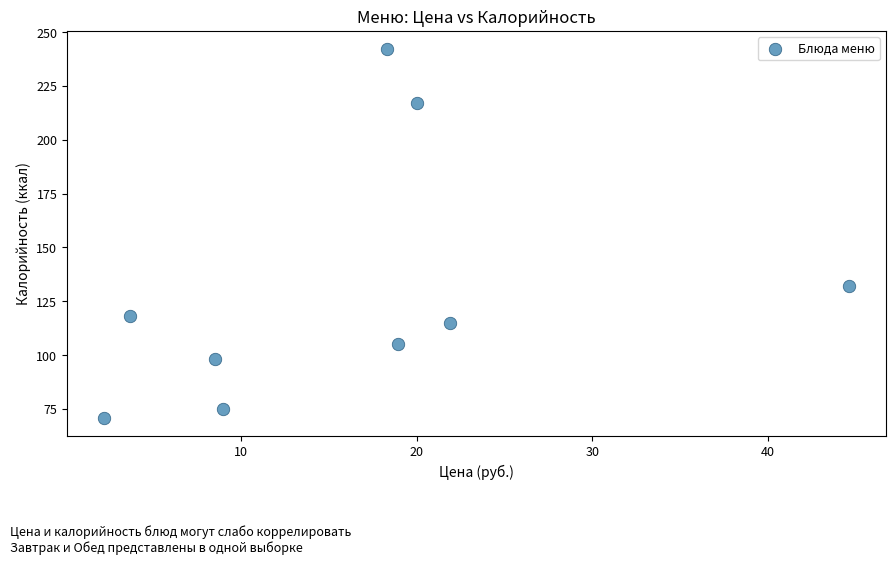

What Y value in the scatter plot is closest to 156?

132